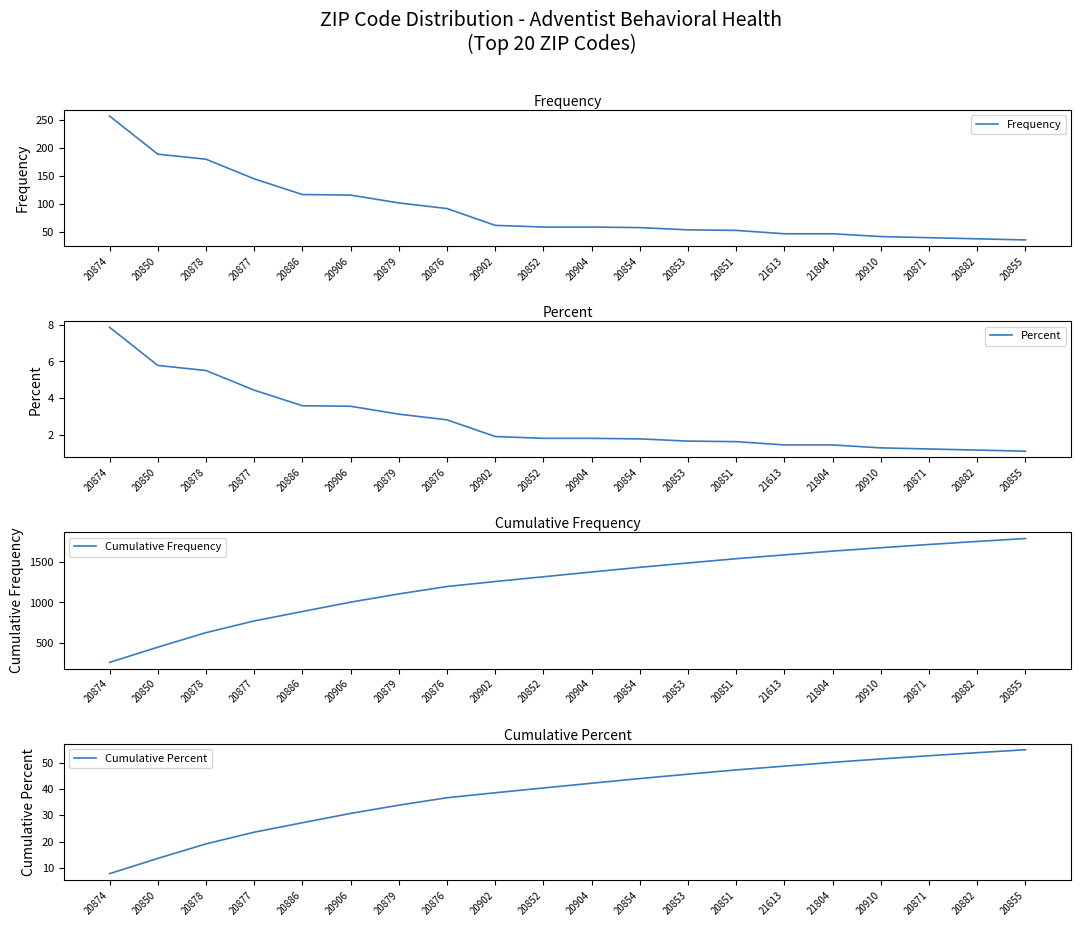

At which label is Cumulative Frequency closest to 1025?

20906